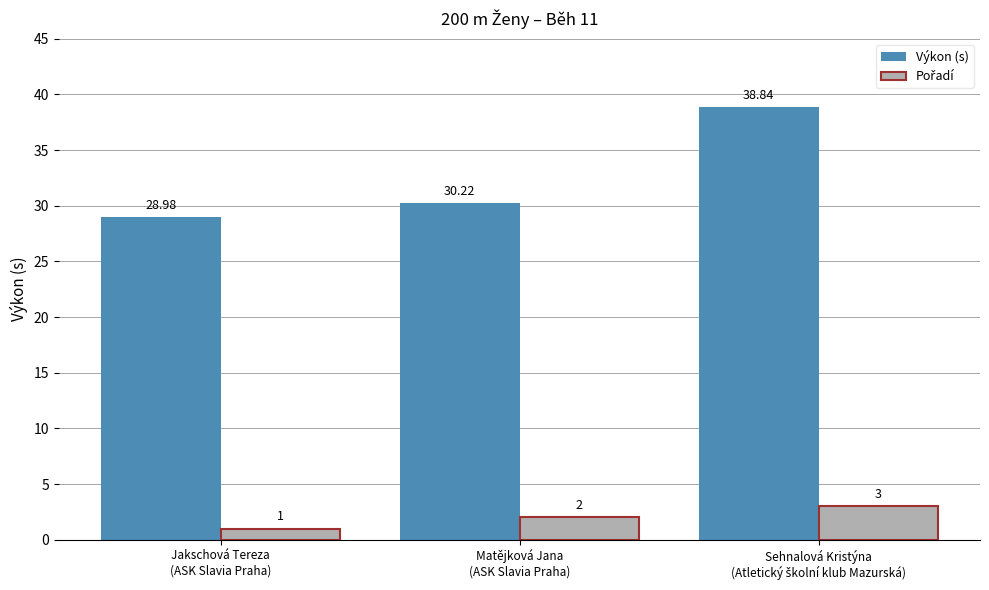

At which label is Výkon (s) closest to 33?

Matějková Jana
(ASK Slavia Praha)